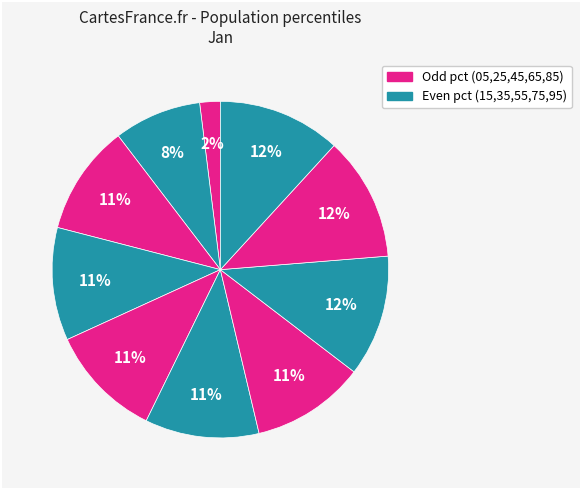

Which slice is the smallest?

pct05